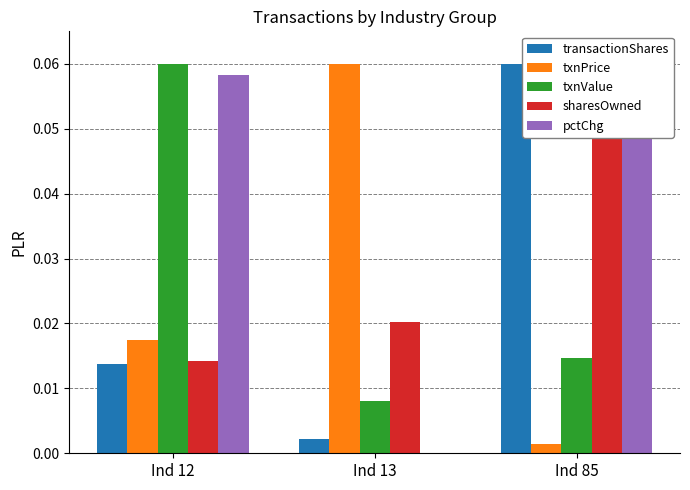

At which label is txnPrice closest to 0?

Ind 85